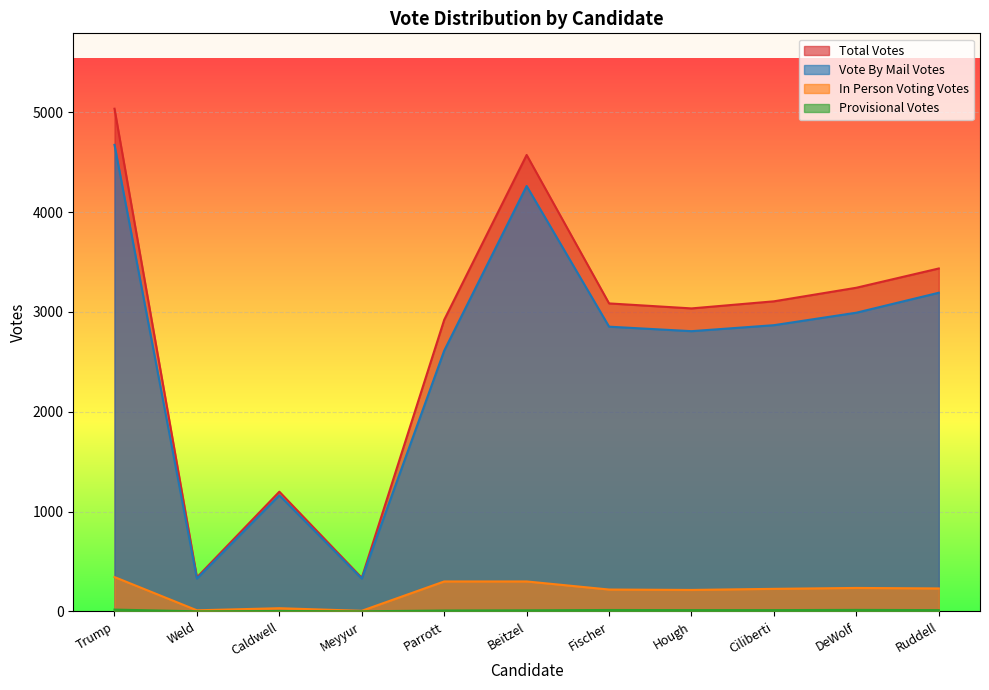

At which label is Total Votes closest to 2685?

Parrott